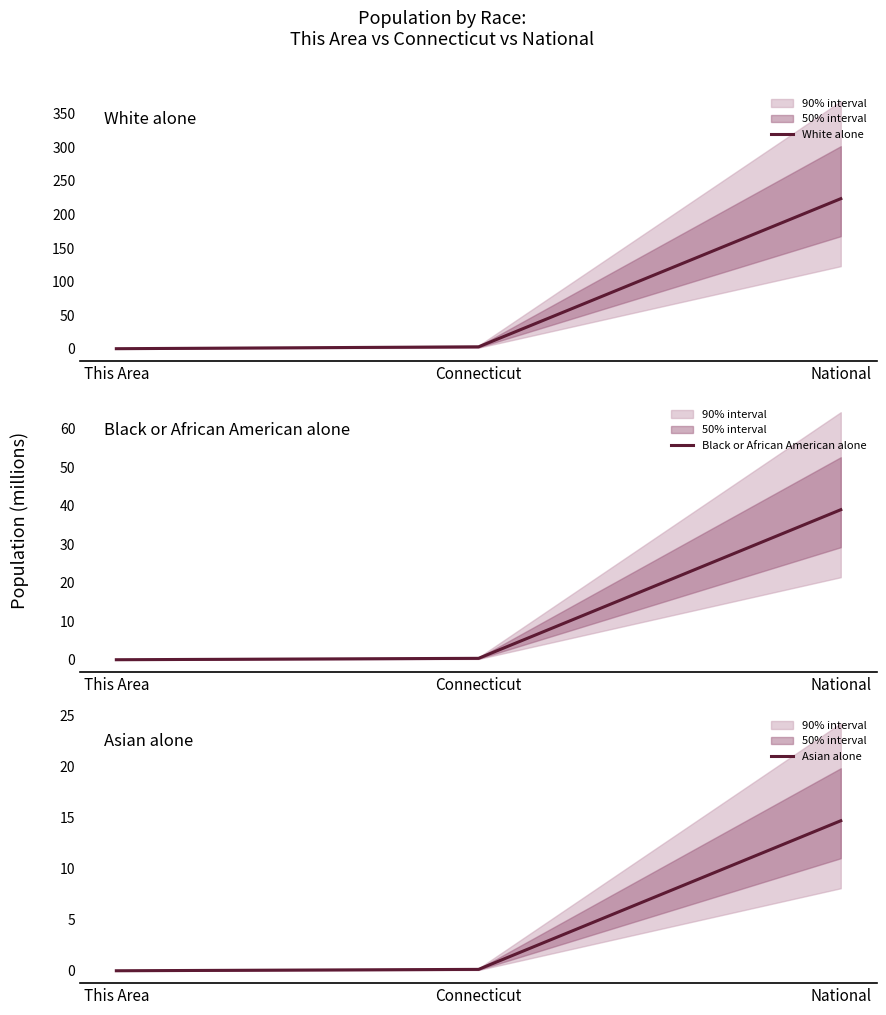

List the series in order of their peak value, highest first.

White alone, Black or African American alone, Asian alone